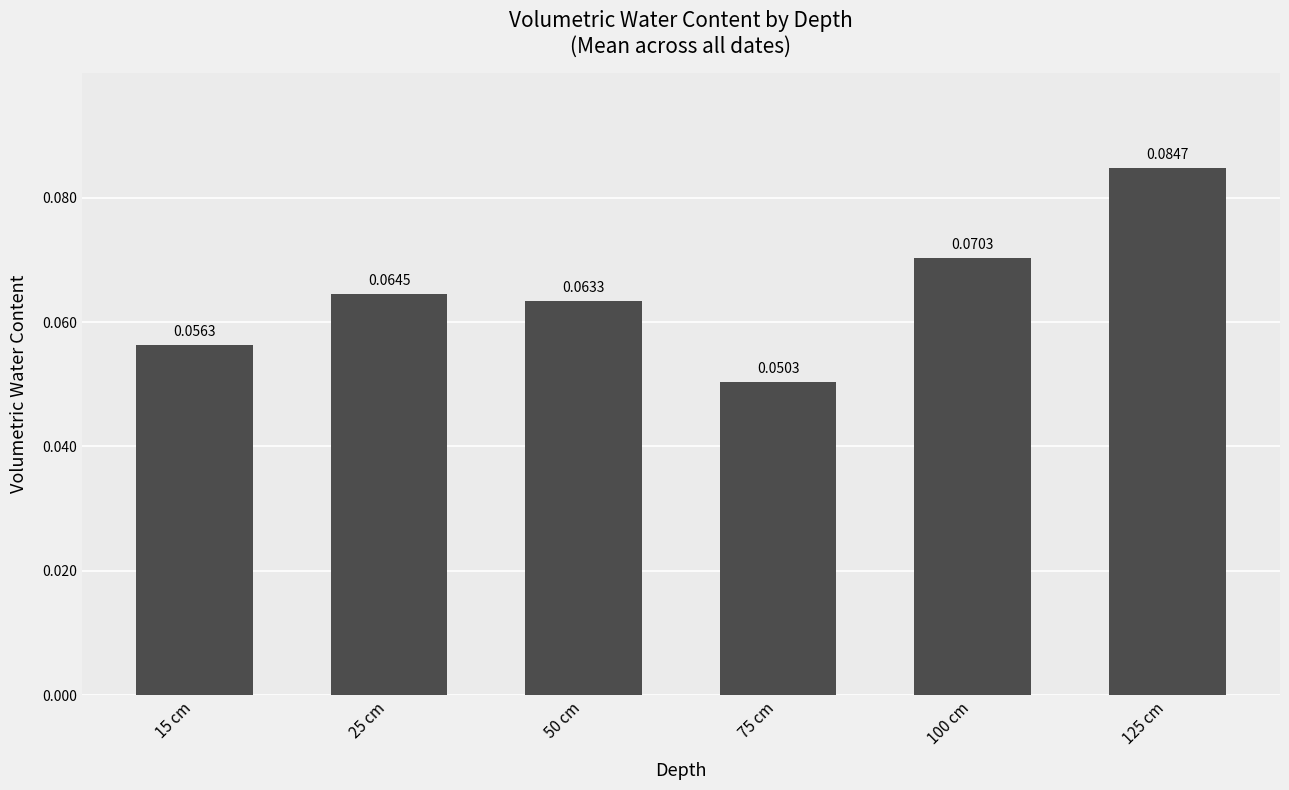

Count the number of data series in this chart.

1